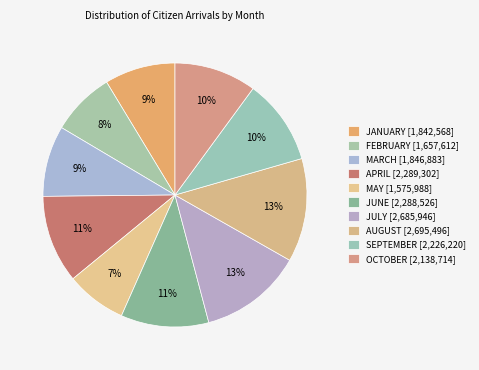

What percentage is NOT represented by OCTOBER?

89.9%